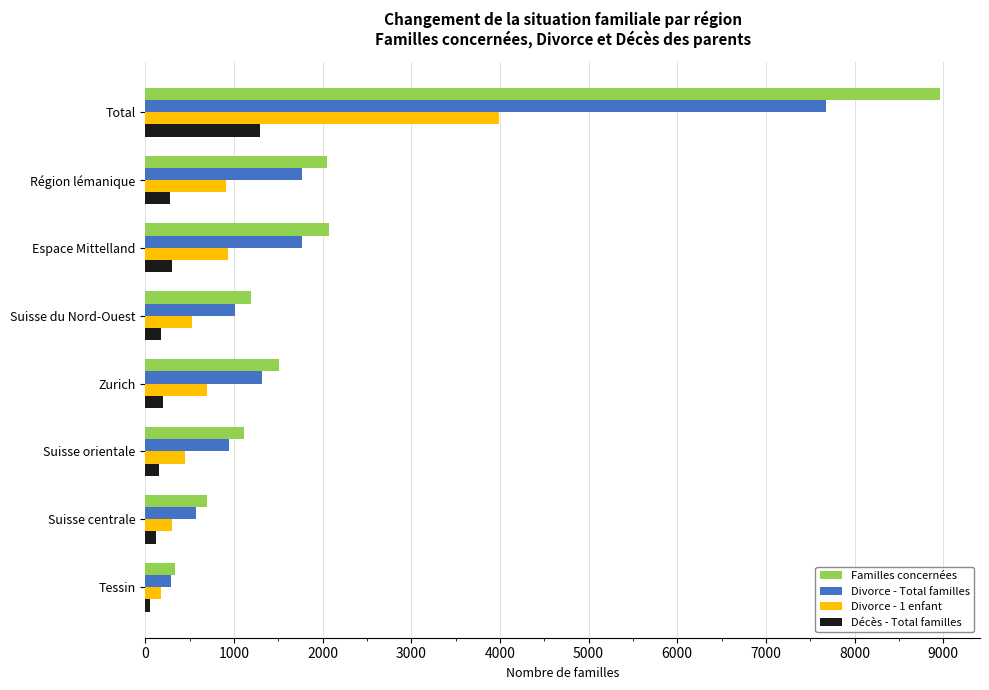

Which series changed the most between Total and Espace Mittelland?

Familles concernées